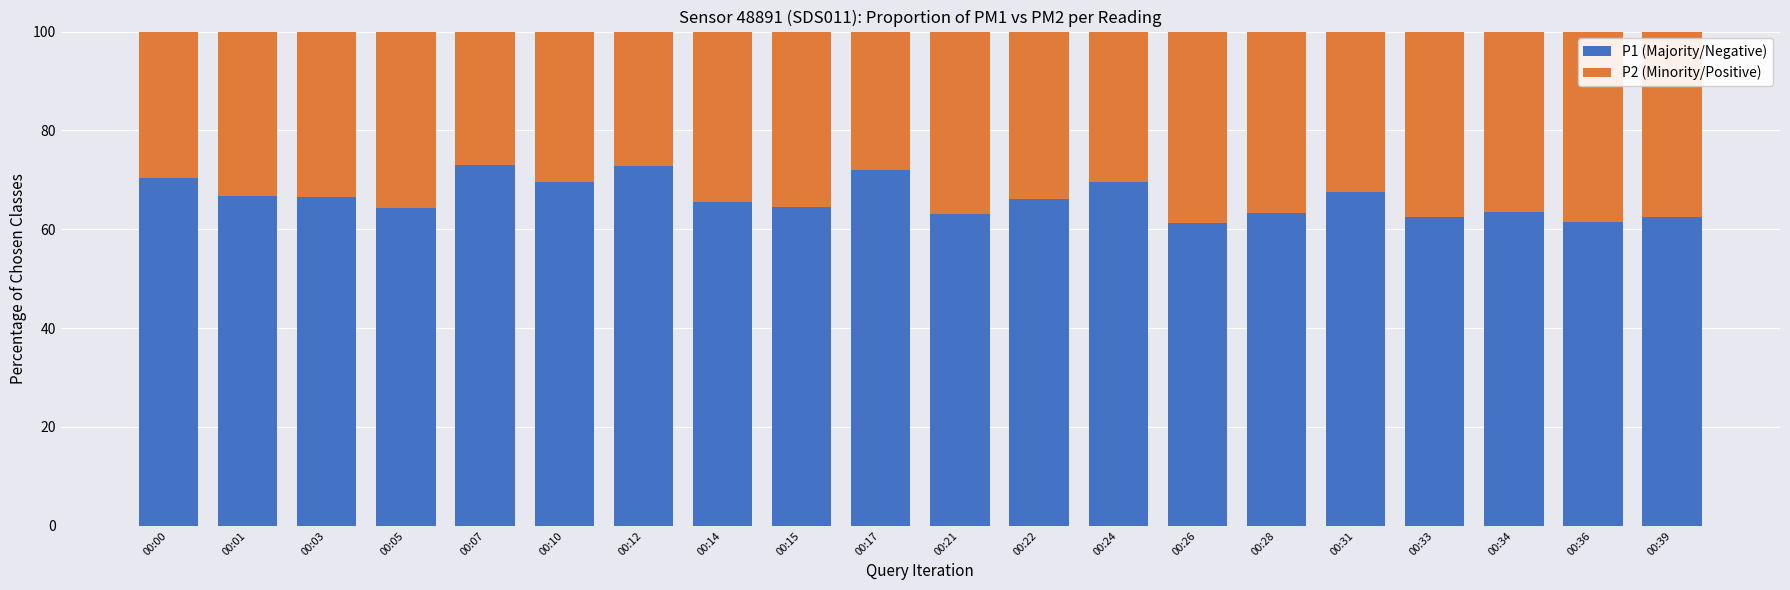

What is the total value across all series at 00:39?

100.0